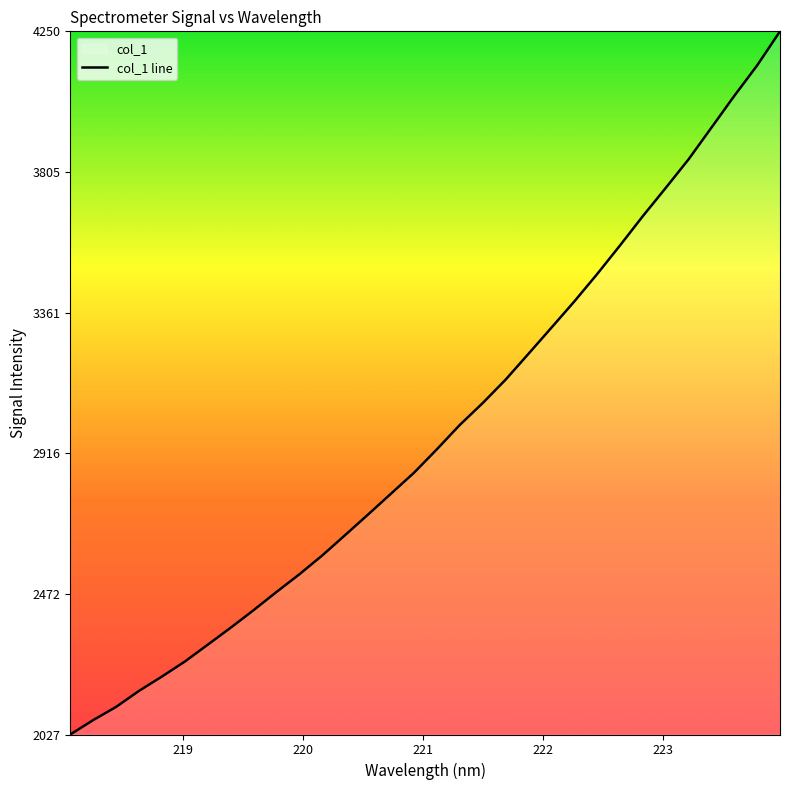

What is the difference between the maximum and minimum values?

2222.5